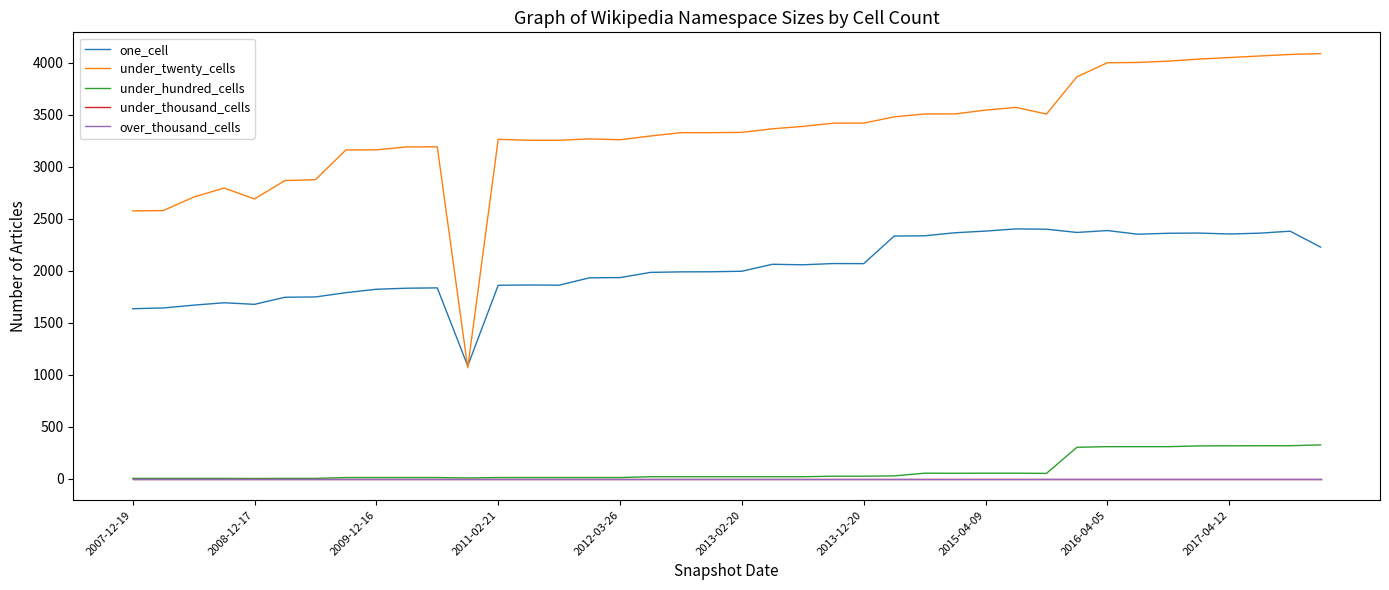

Does the chart have visible grid lines?

No